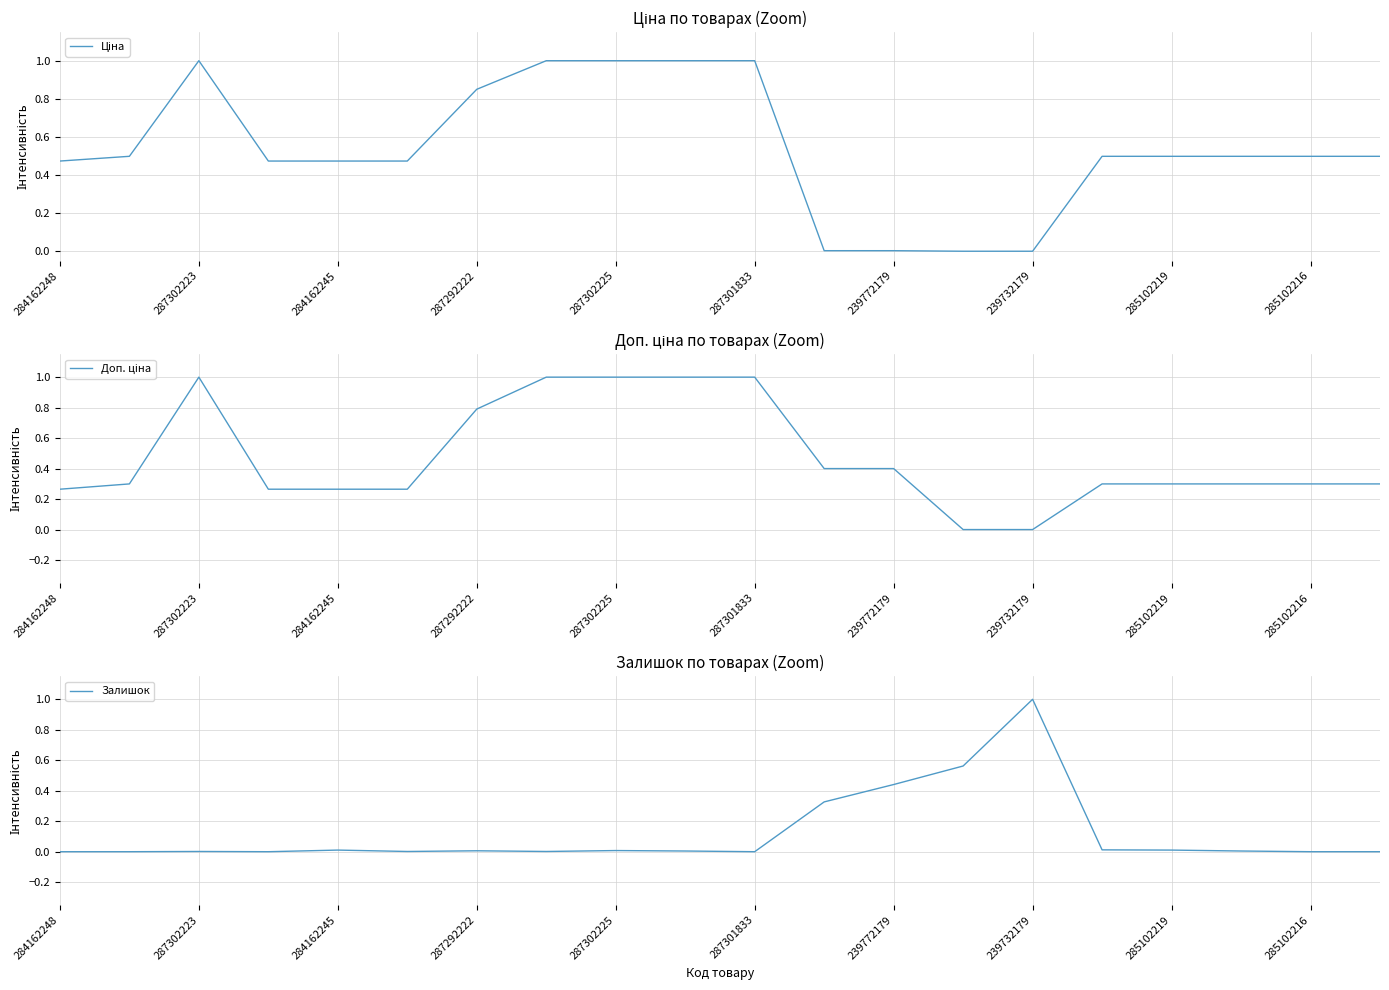

How many distinct data groups are displayed?

3